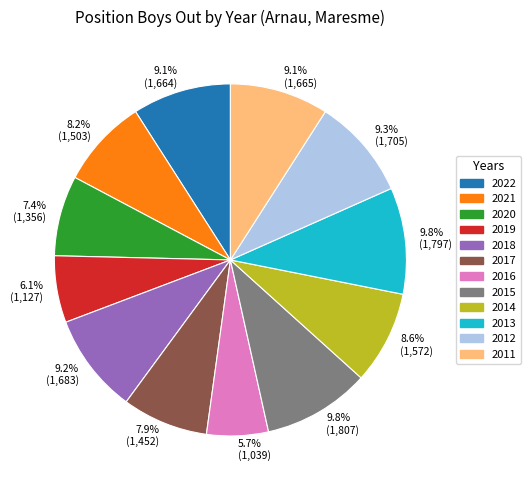

Between 8.2% (1,503) and 9.8% (1,797), which is larger?

9.8% (1,797)